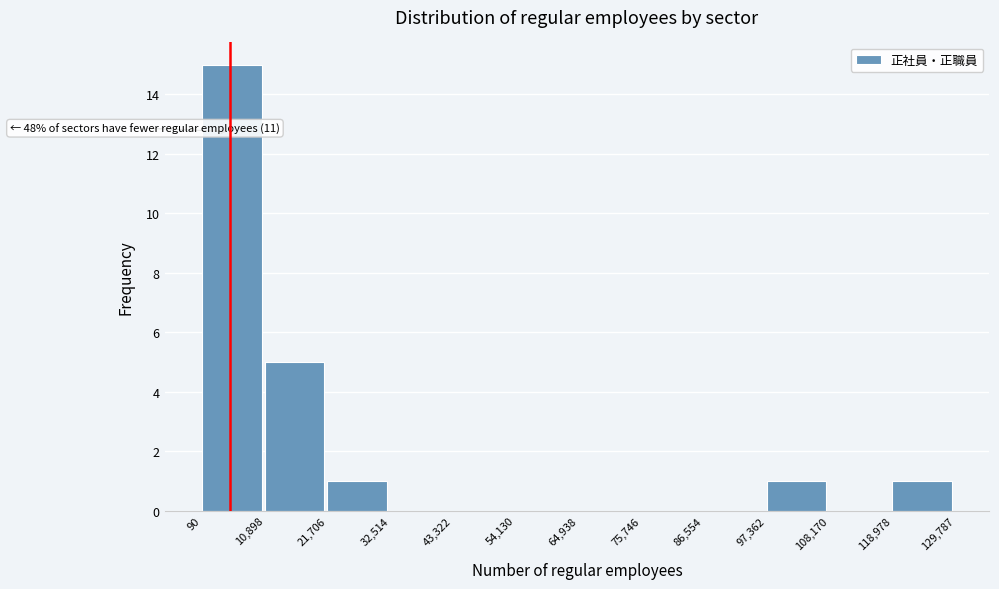

Over which range of the x-axis is the bar tallest?

90 to 10,898